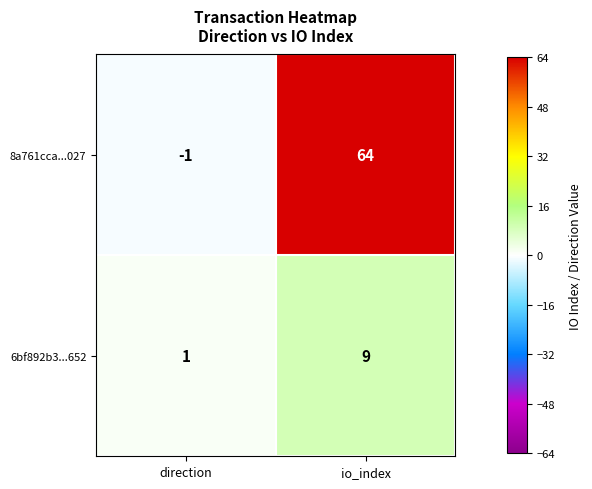

Count the number of categories in the chart.

2